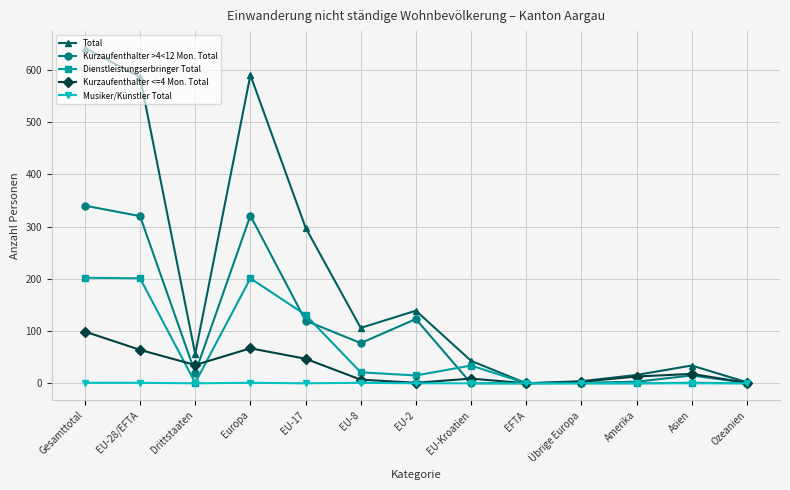

At which category is the sum across all series the highest?

Gesamttotal